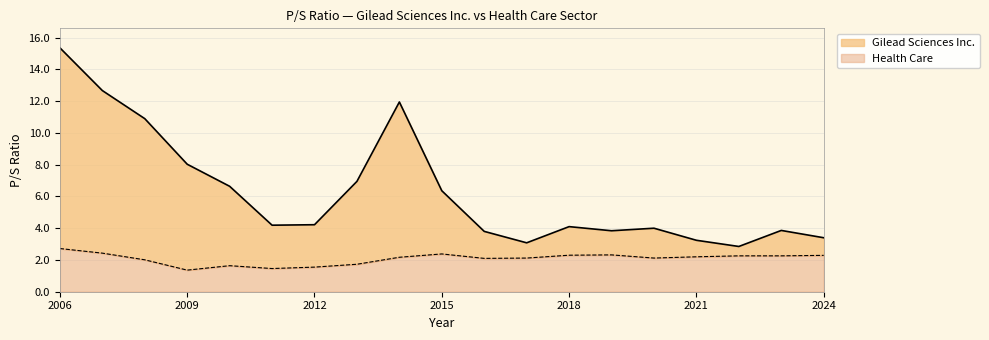

What is the lowest value of the Health Care series?

1.4